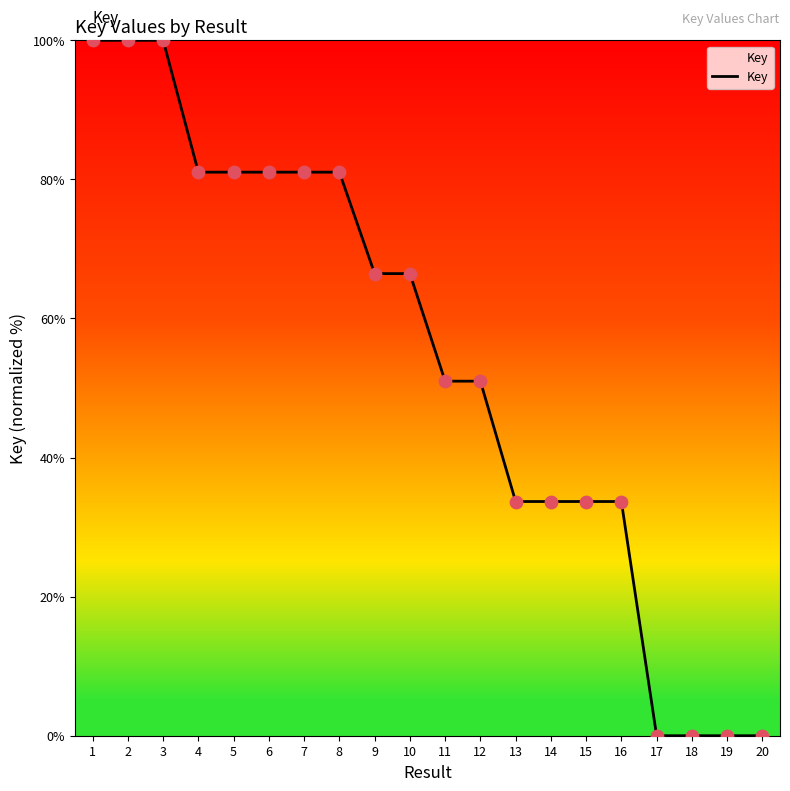

Which has a higher value, 3 or 20?

3